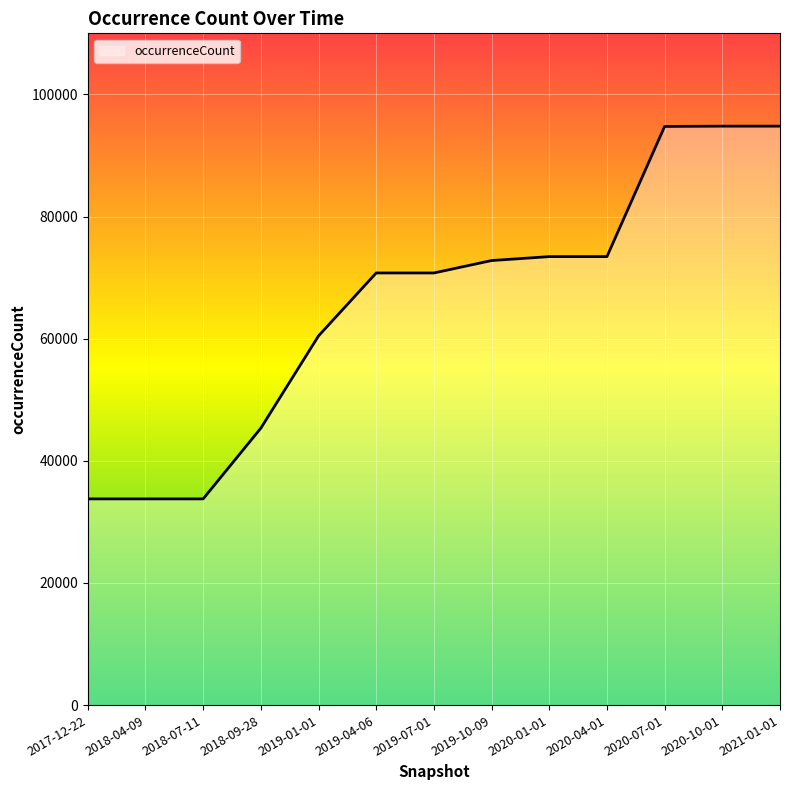

The chart shows a value of 54859 at 2018-04-09. True or false?

False